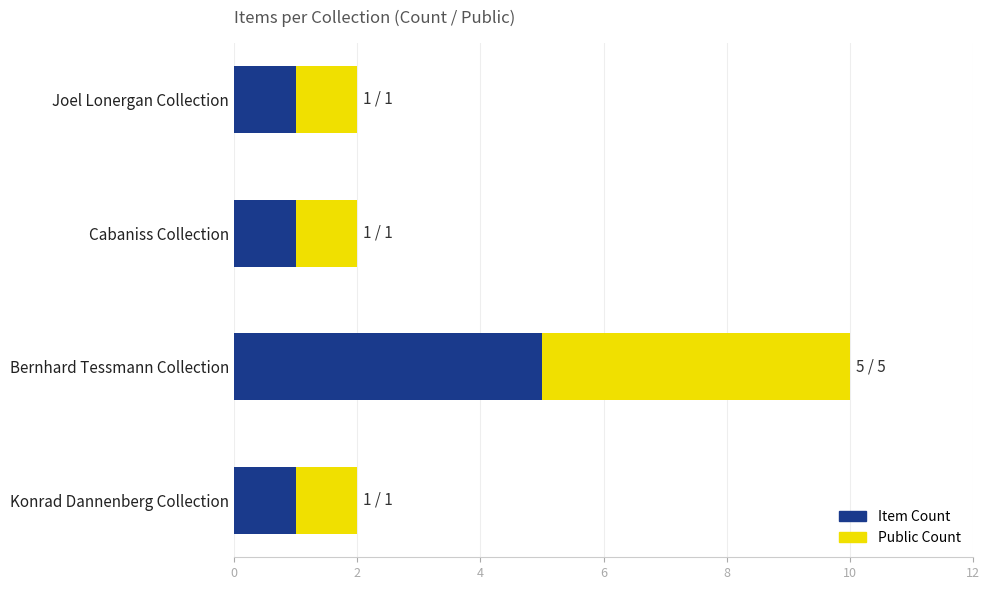

What is the difference between the maximum and minimum values in the Item Count series?

4